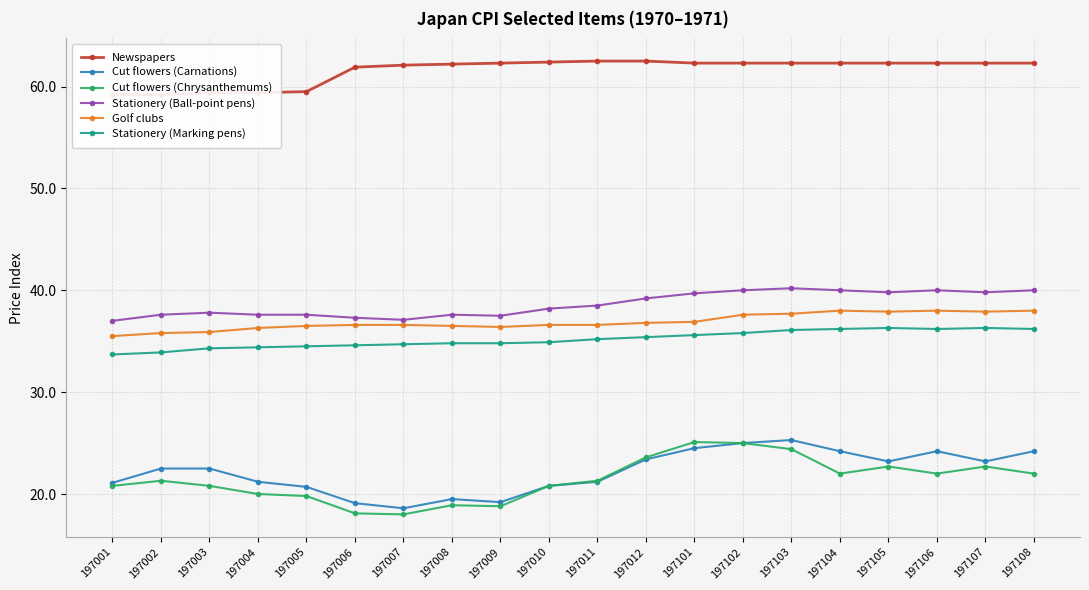

What is the sum of all Cut flowers (Carnations) values?

443.6